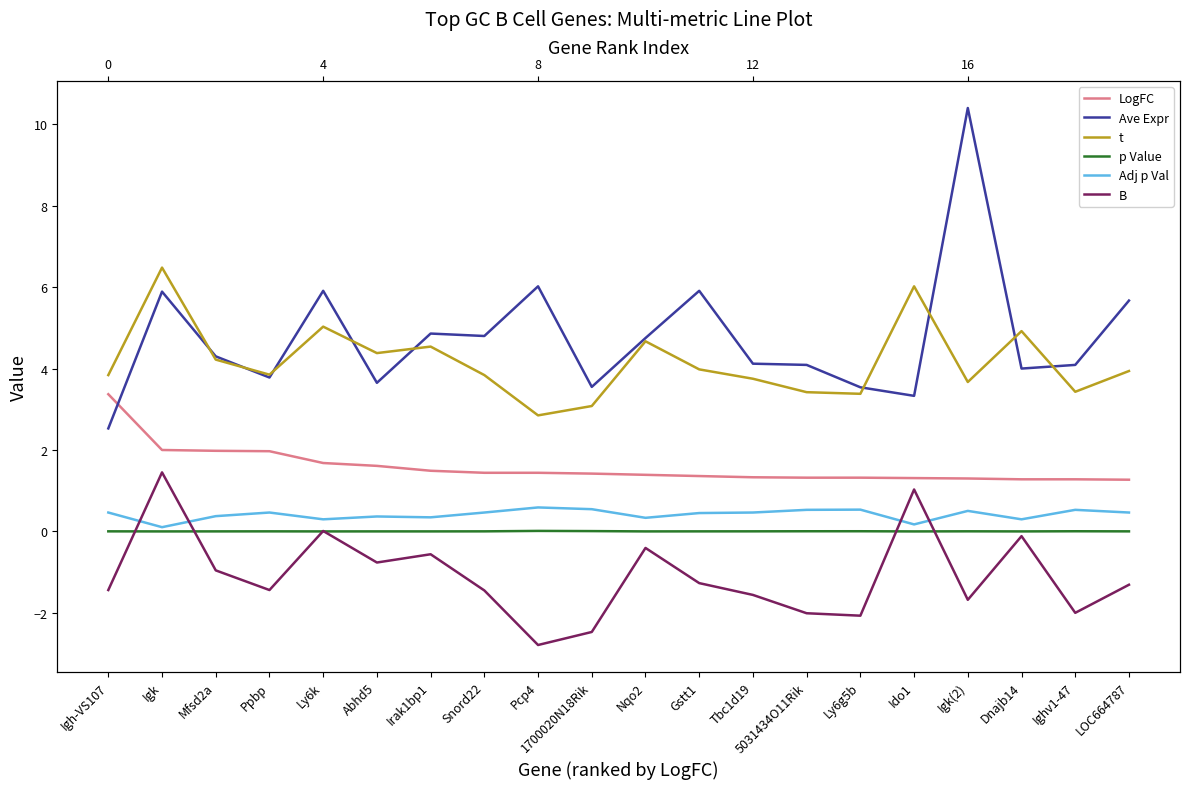

Does the chart display data point markers on the line(s)?

No